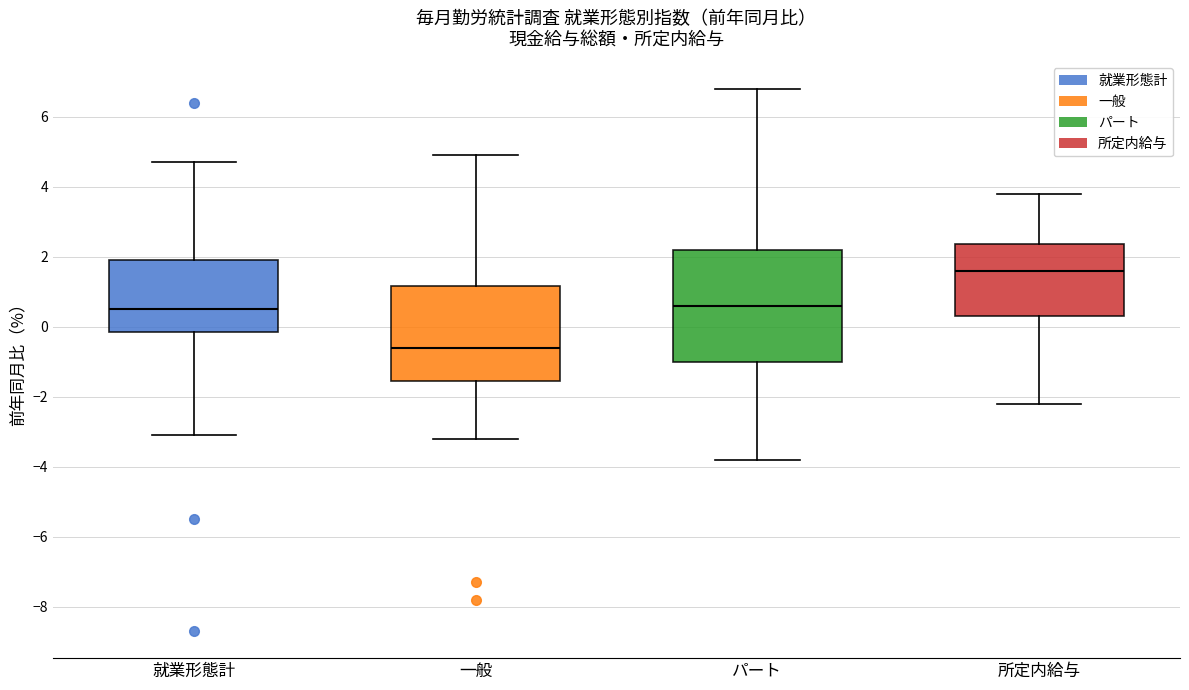

Which box has the lowest median line?

一般